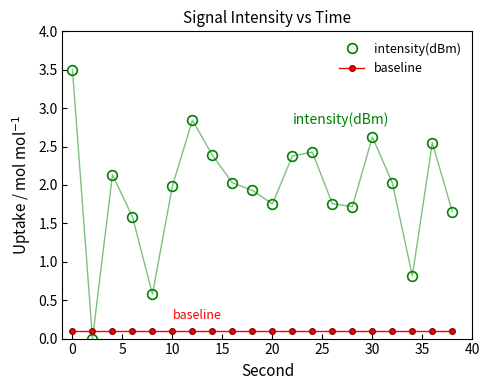

List the series in order of their peak value, highest first.

intensity(dBm), baseline